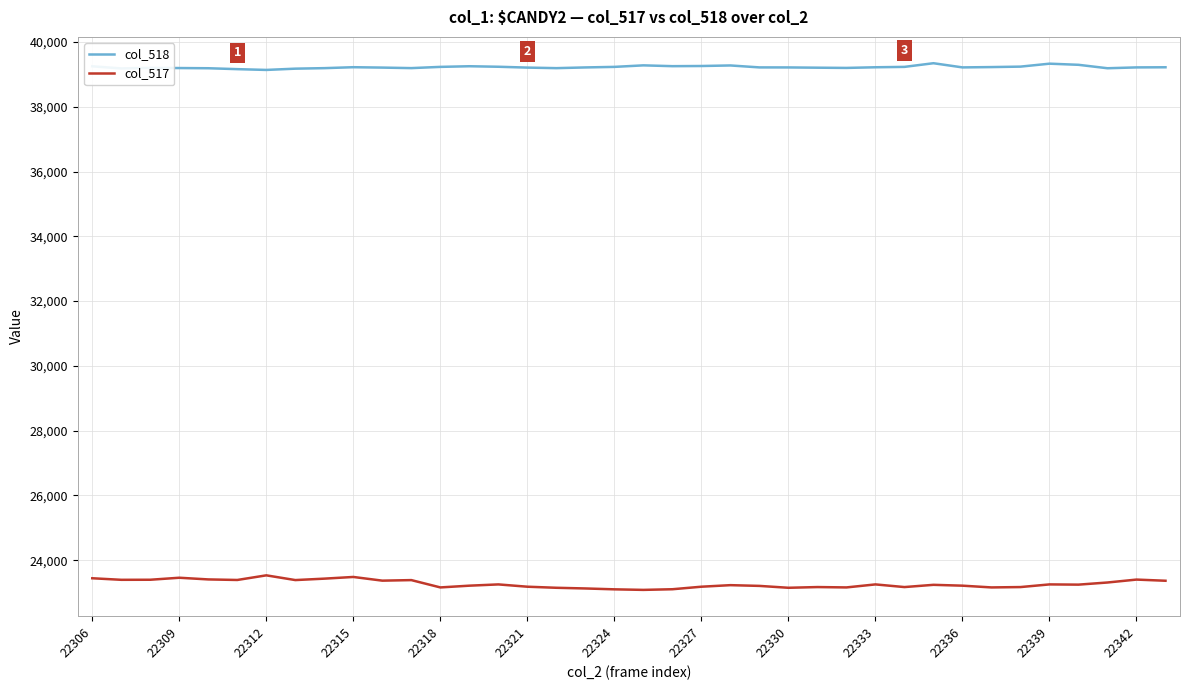

Which series has the largest total across all categories?

col_518